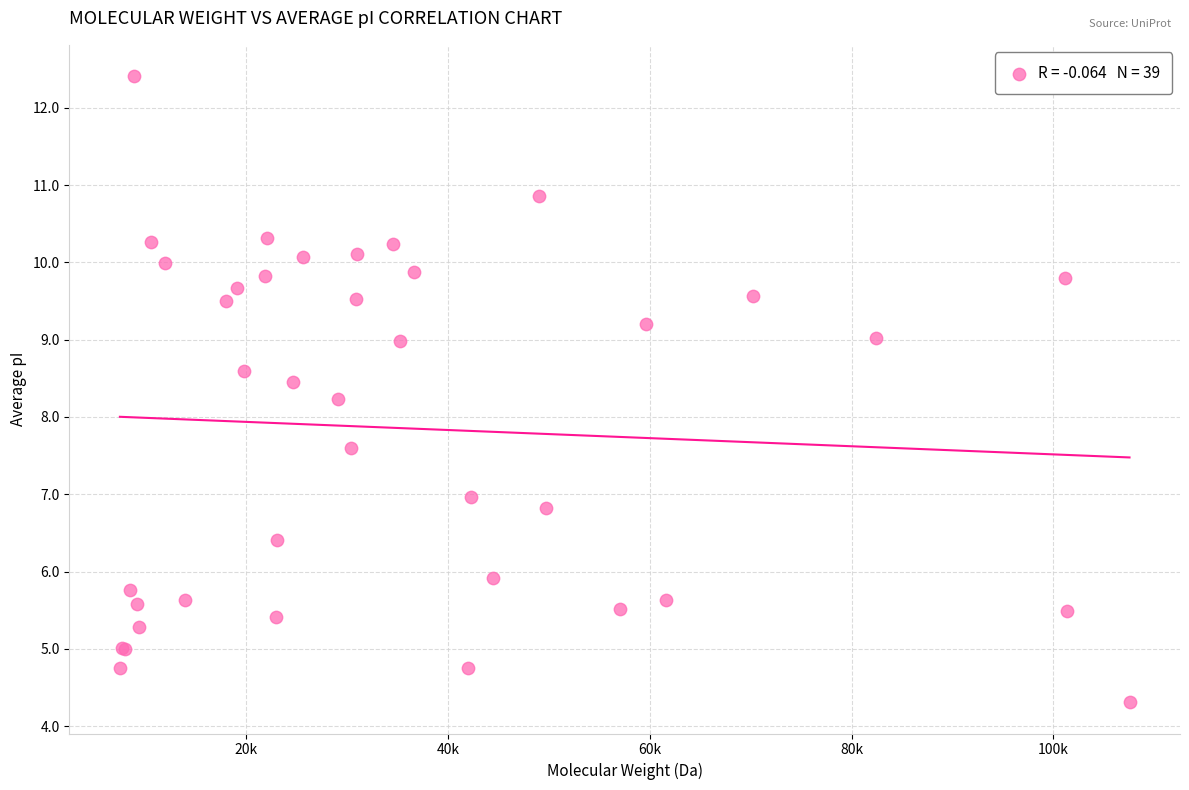

What Y value in the scatter plot is closest to 8?

8.2